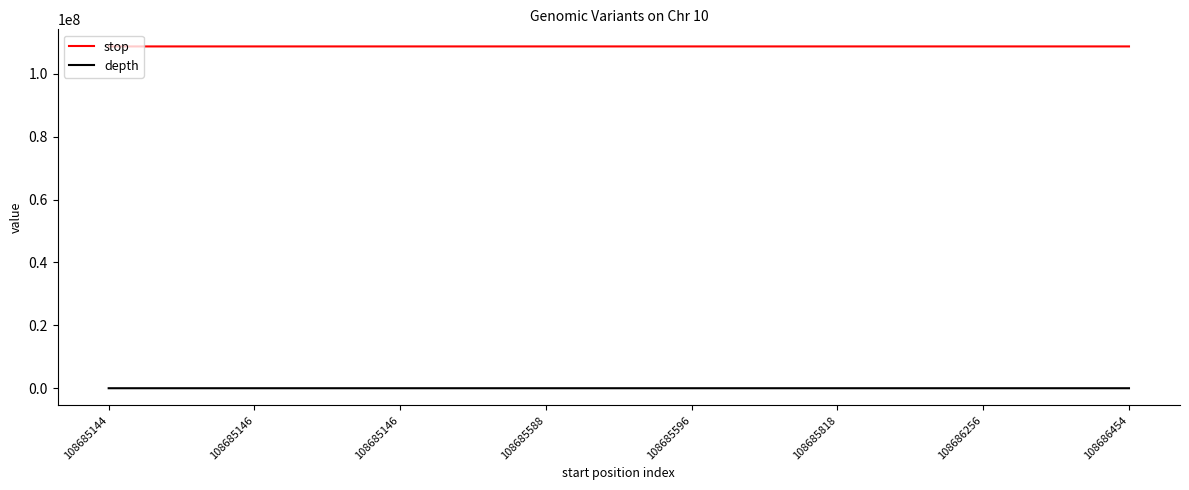

In stop, how many points are lower than both neighbors (excluding endpoints)?

1